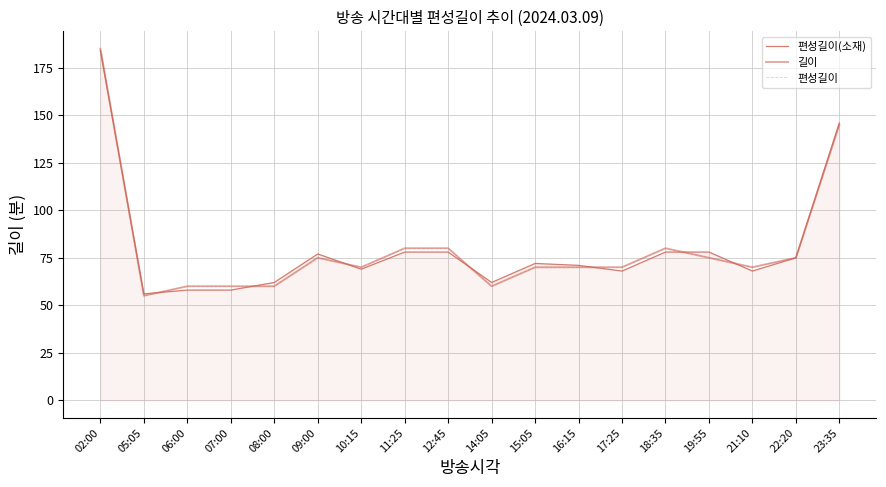

Is the value of 편성길이 at 19:55 greater than the value of 길이 at 14:05?

Yes